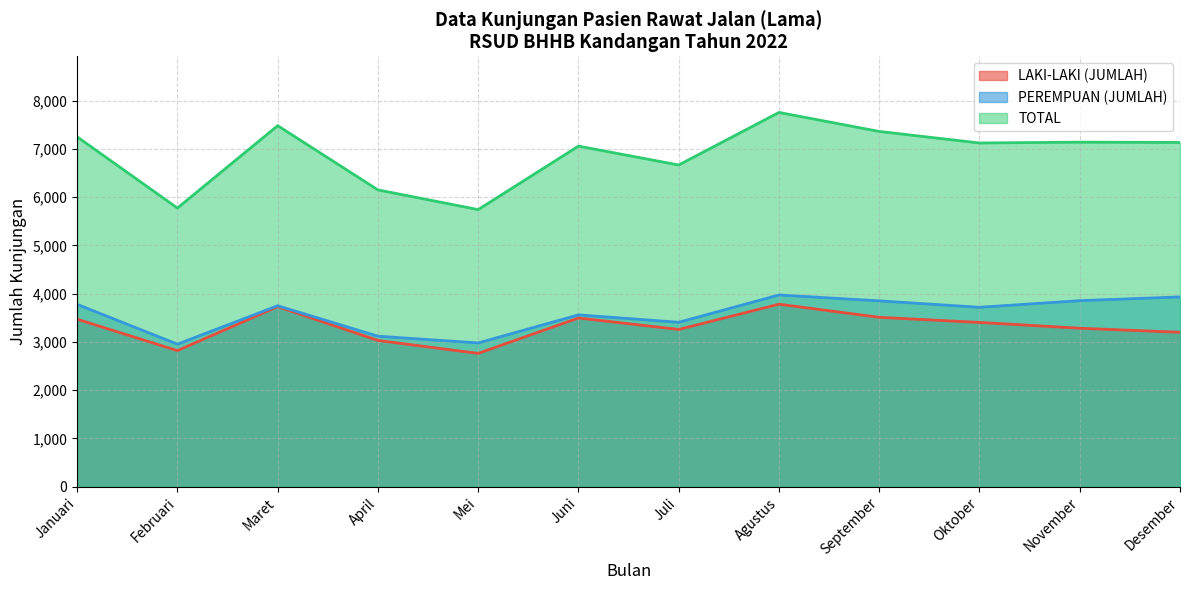

What is the difference between the highest and lowest values at Juli?

3407